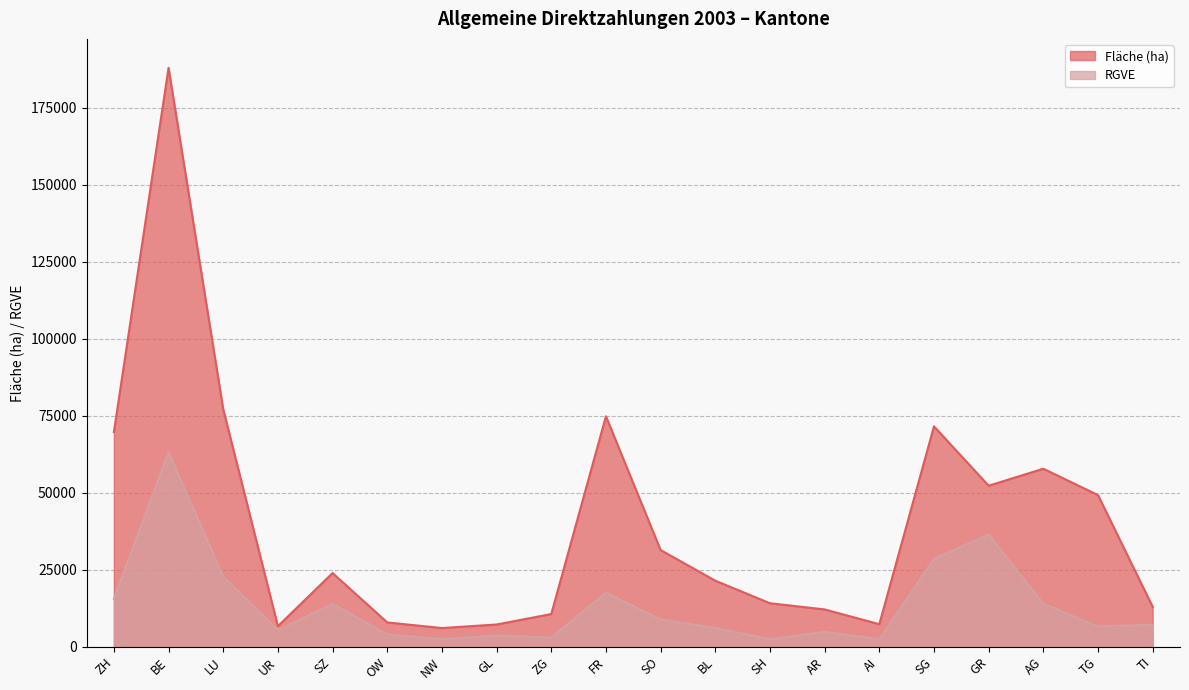

Does the chart have visible grid lines?

Yes